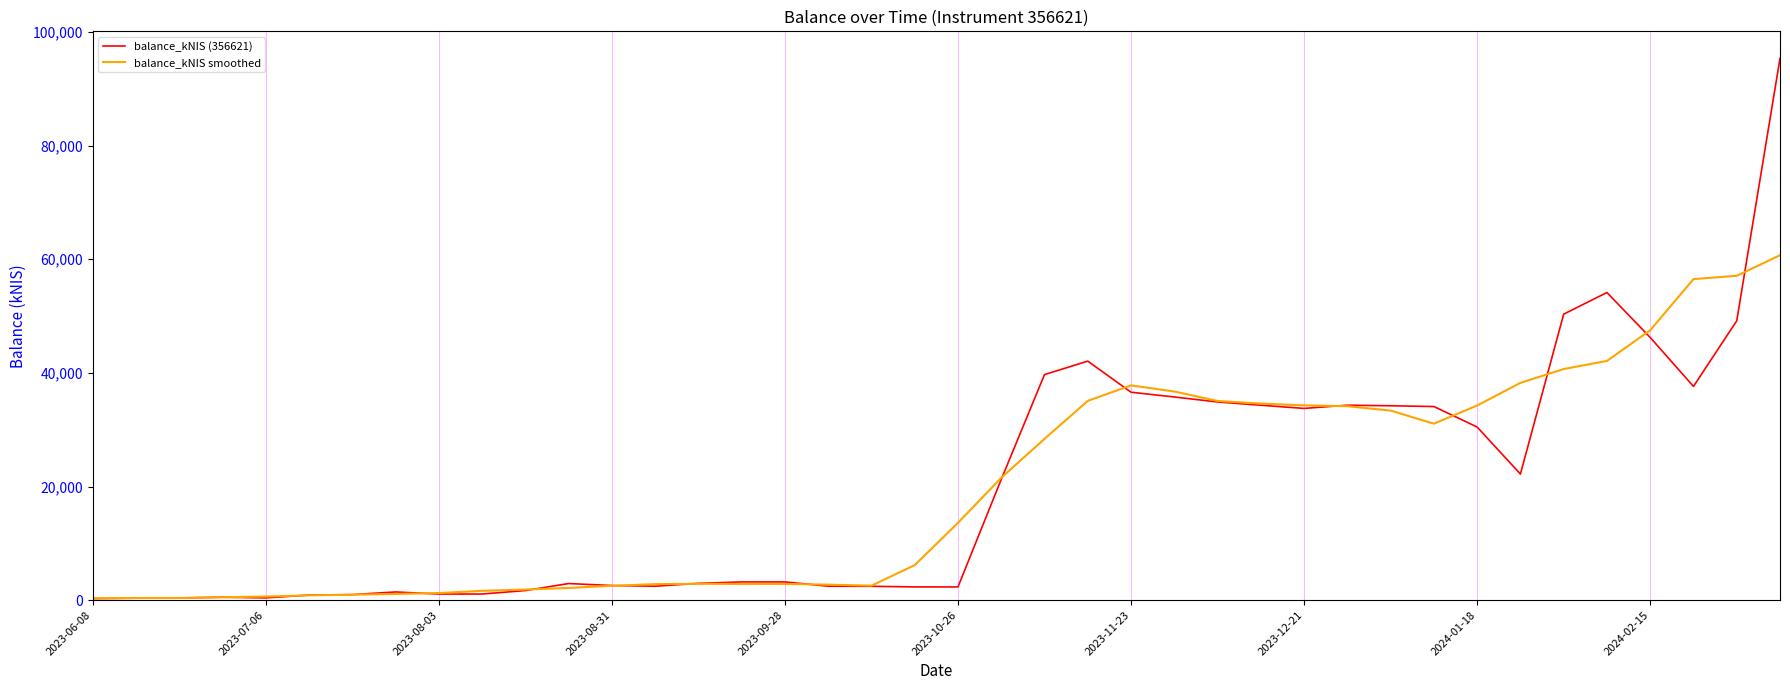

Rank the series by their maximum value, from lowest to highest.

balance_kNIS smoothed, balance_kNIS (356621)